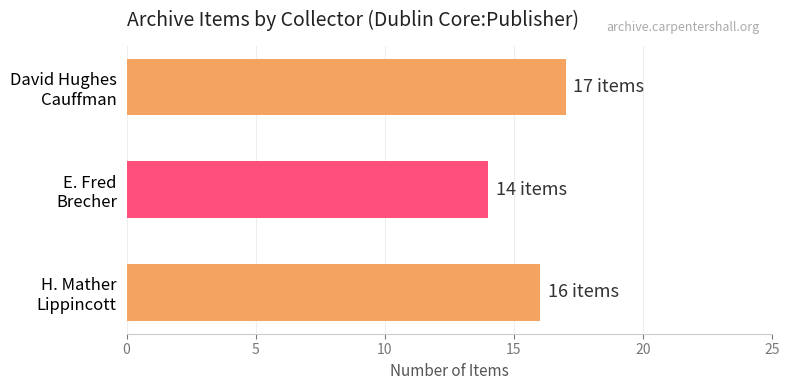

What is the sum of all values?

47